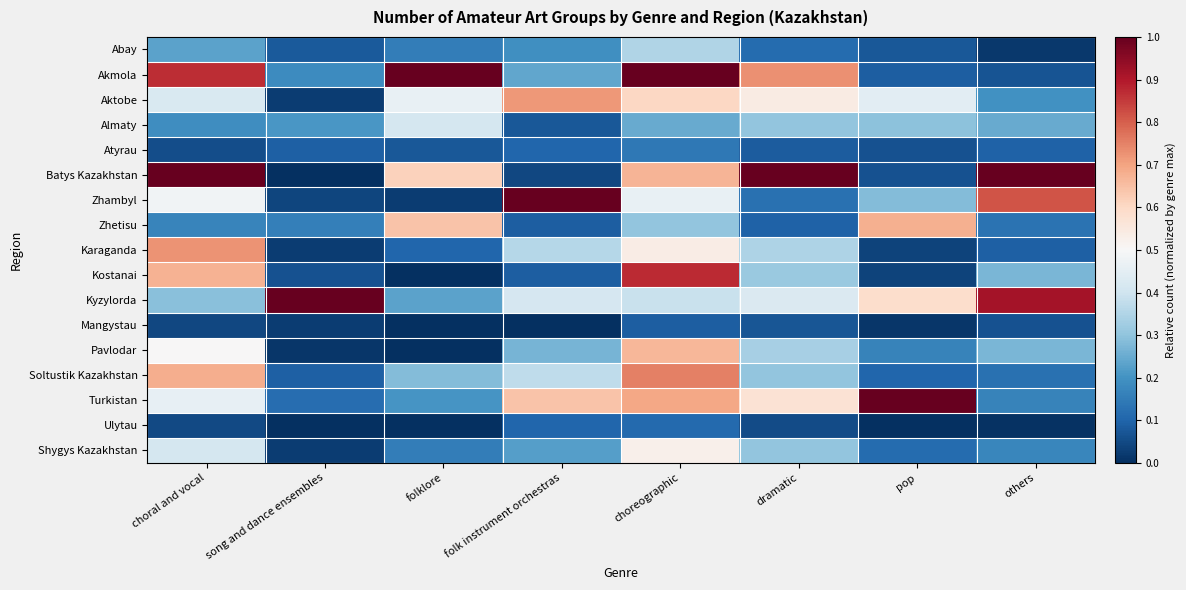

How many distinct data groups are displayed?

17